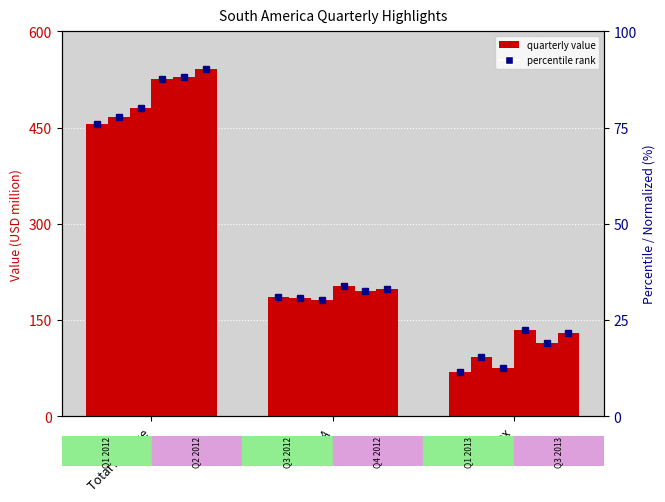

How many bars are there in each group?

6